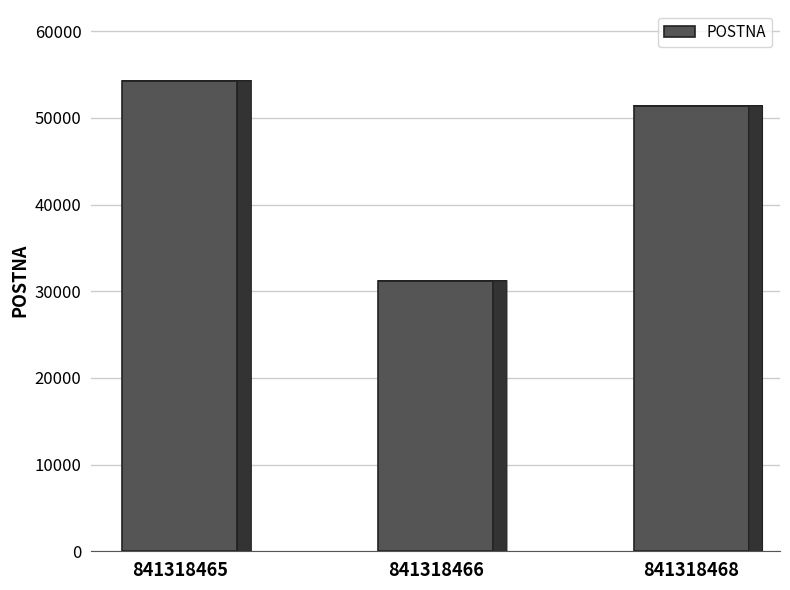

Reading left to right, transcribe all the data shown in this chart.

841318465=54311	841318466=31234	841318468=51429